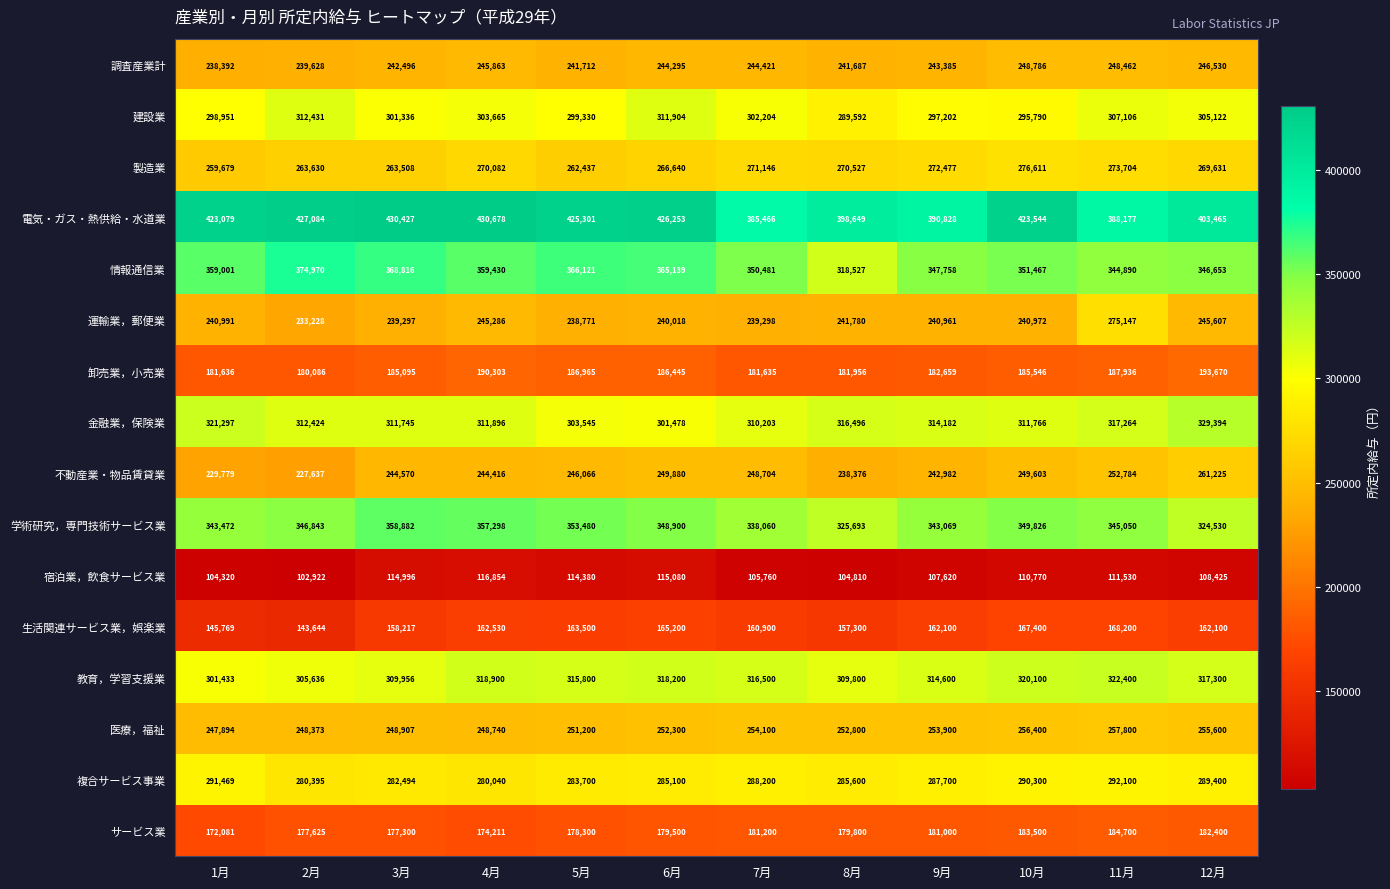

Is the value of 医療，福祉 at 9月 greater than the value of 生活関連サービス業，娯楽業 at 6月?

Yes